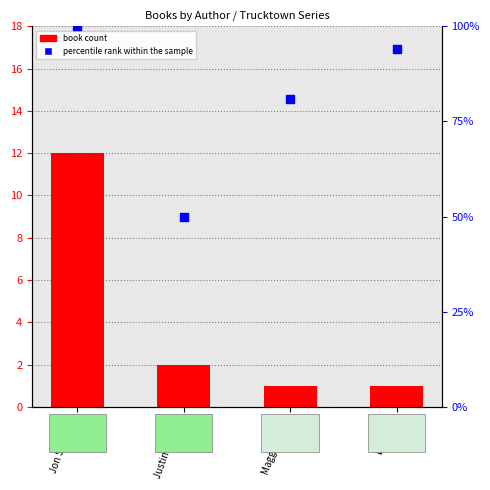

Which series has the largest total across all categories?

percentile rank within the sample